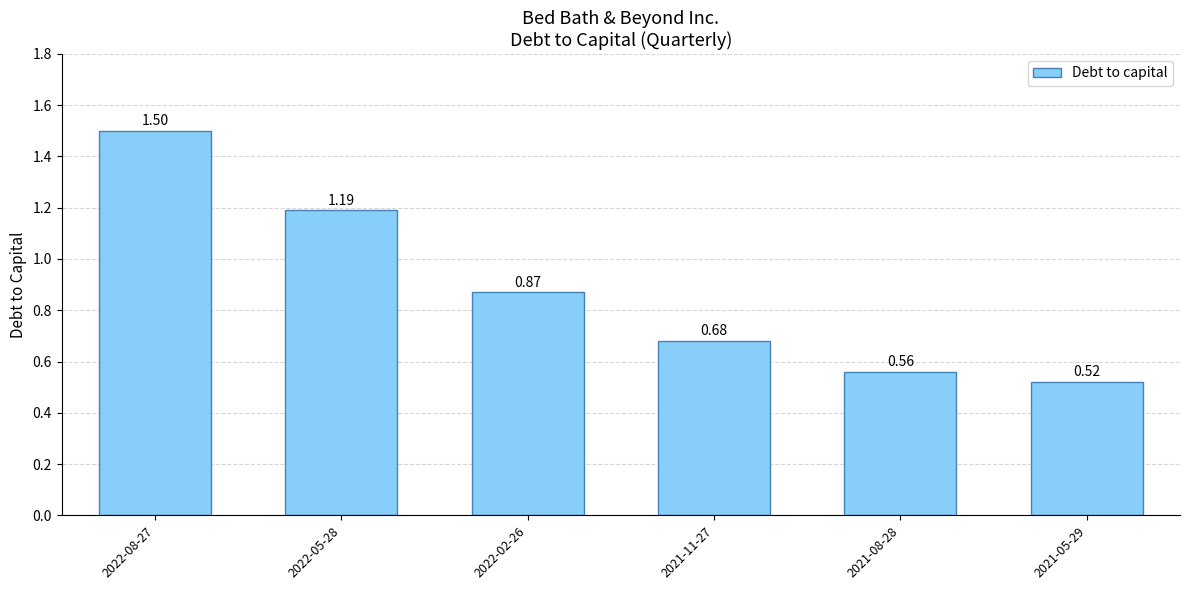

What is the sum of all values?

5.3